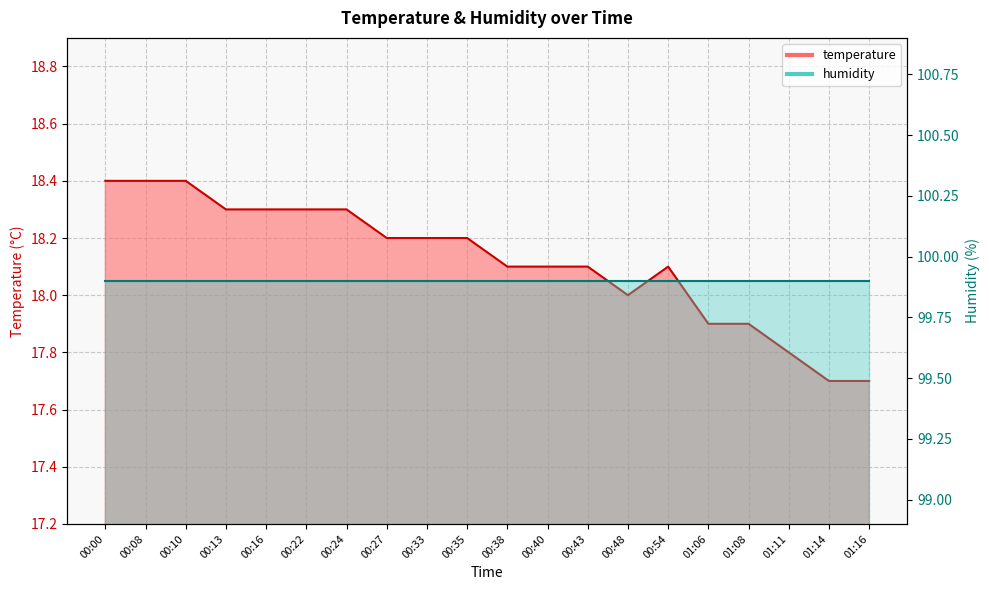

Where does the data first go above 18?

00:00